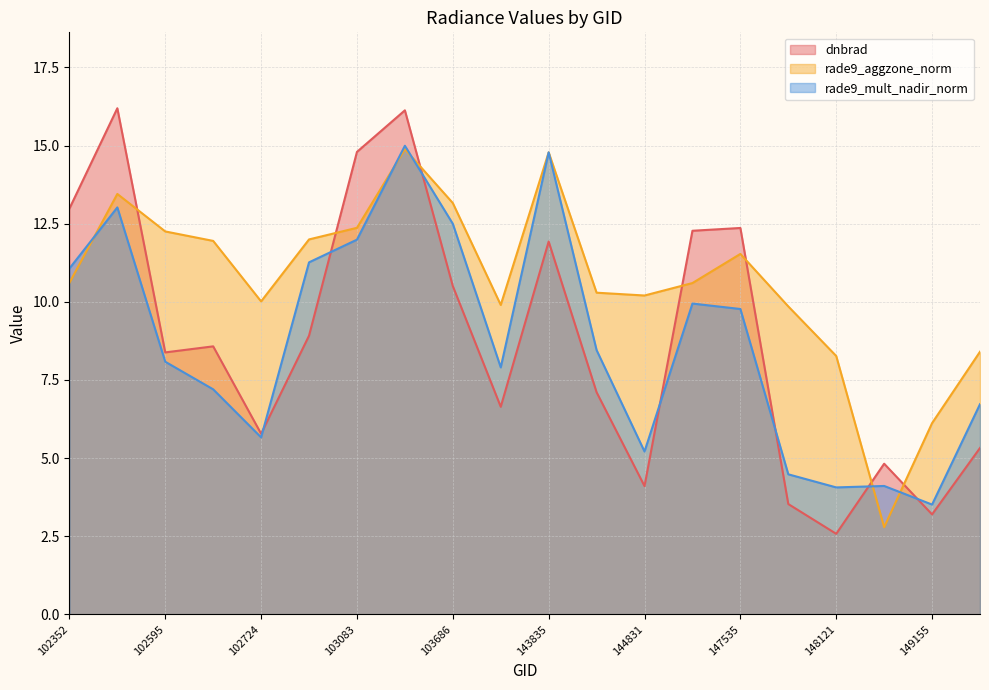

How many intersections are there between rade9_mult_nadir_norm and rade9_aggzone_norm?

5